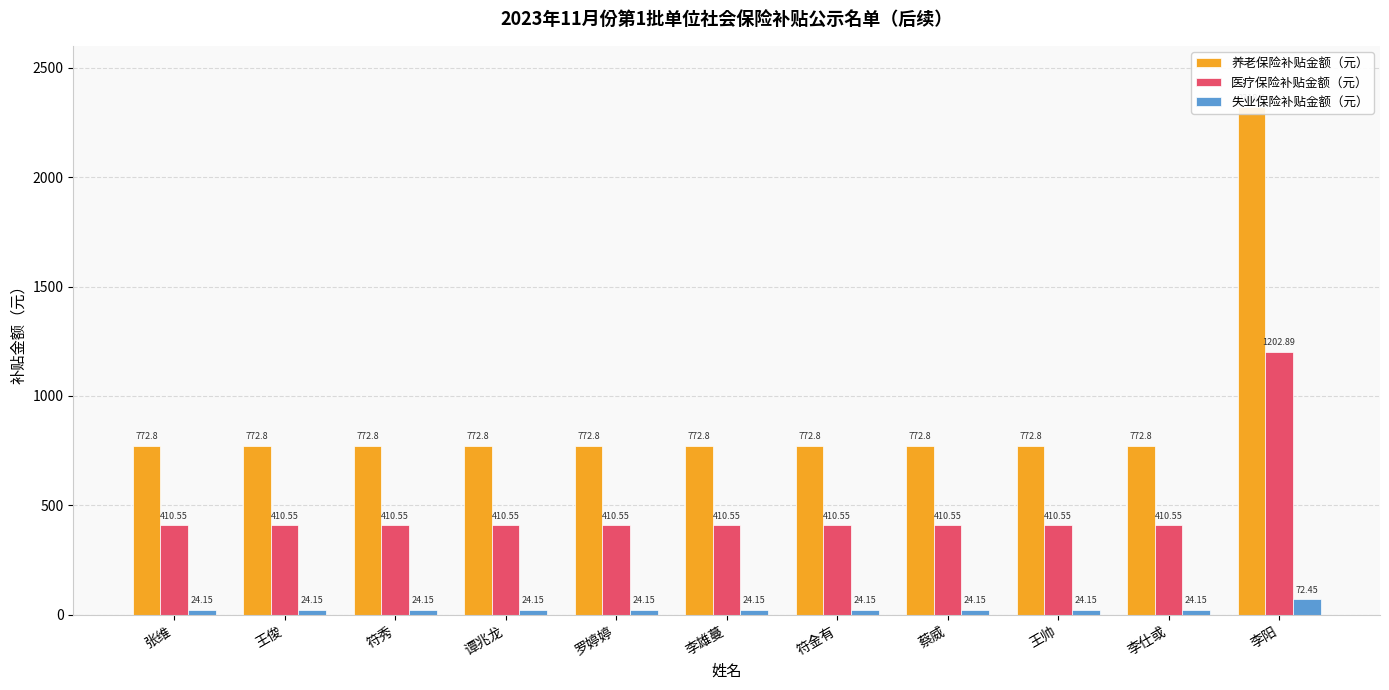

Count the number of data series in this chart.

3